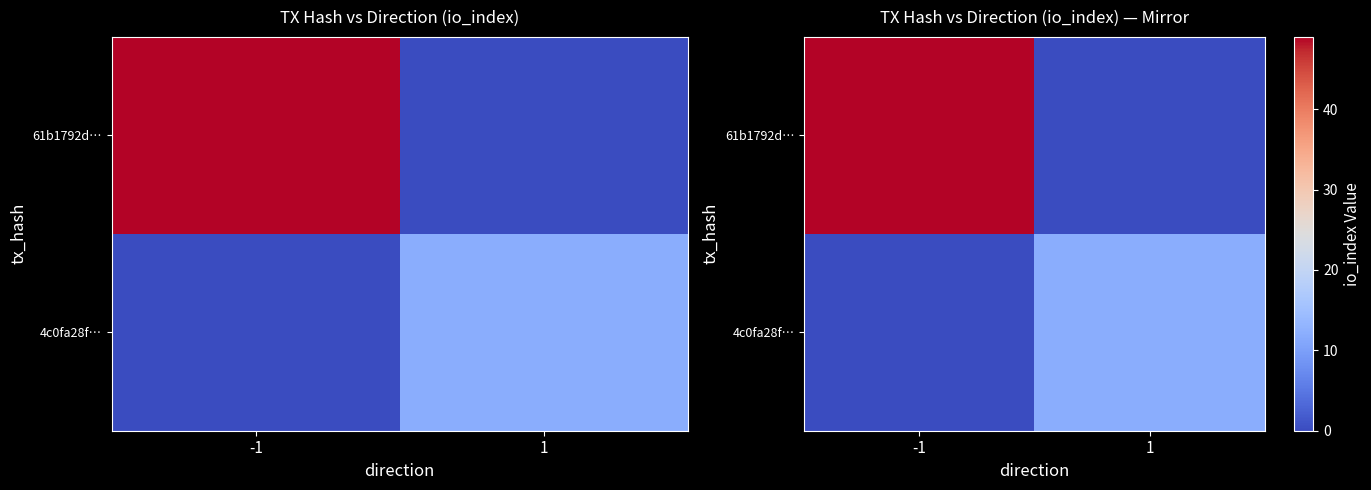

How many distinct data groups are displayed?

2